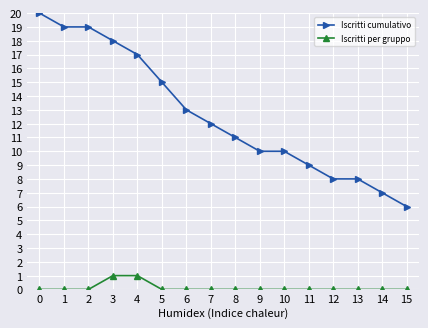

Which category has the lowest value in the Iscritti cumulativo series?

15